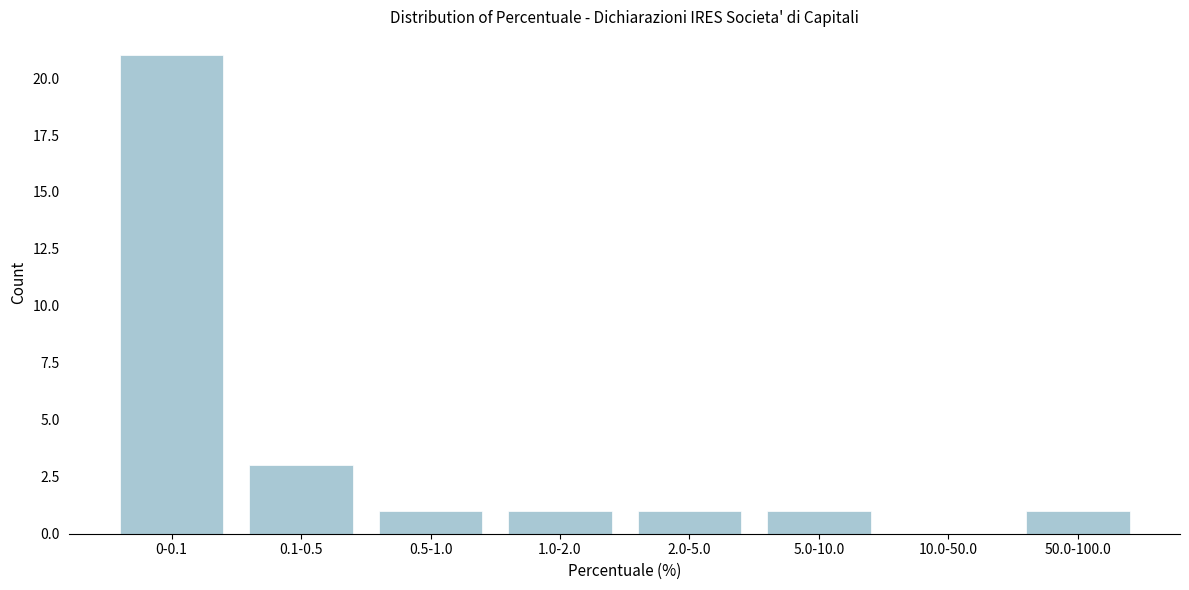

Reading right to left, what are all the values shown in this chart?

50.0-100.0=1	10.0-50.0=0	5.0-10.0=1	2.0-5.0=1	1.0-2.0=1	0.5-1.0=1	0.1-0.5=3	0-0.1=21